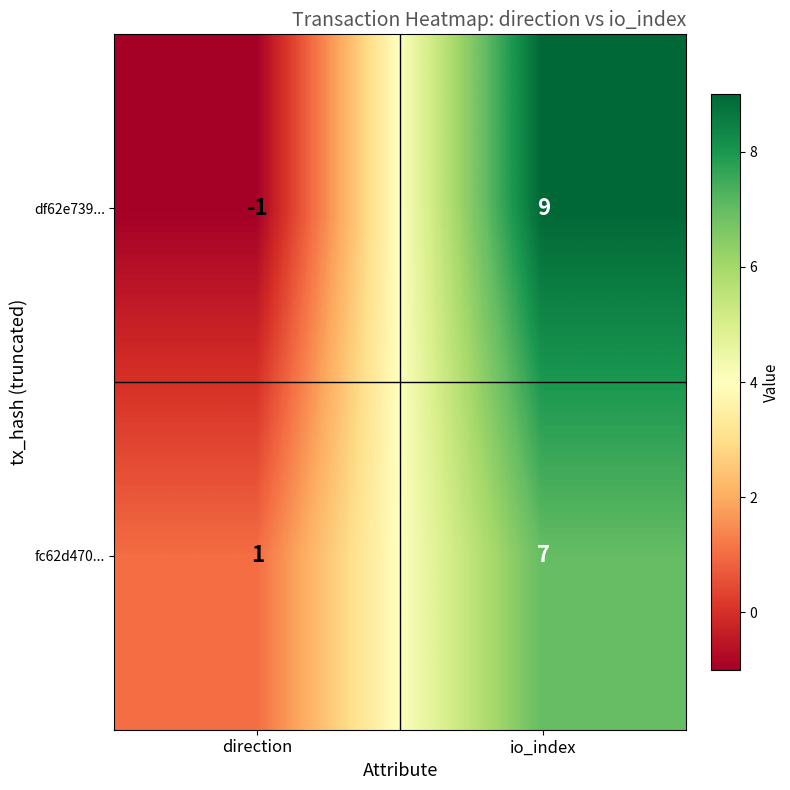

Reading left to right, what are all the values shown in this chart?

df62e739...: direction=-1	io_index=9
fc62d470...: direction=1	io_index=7